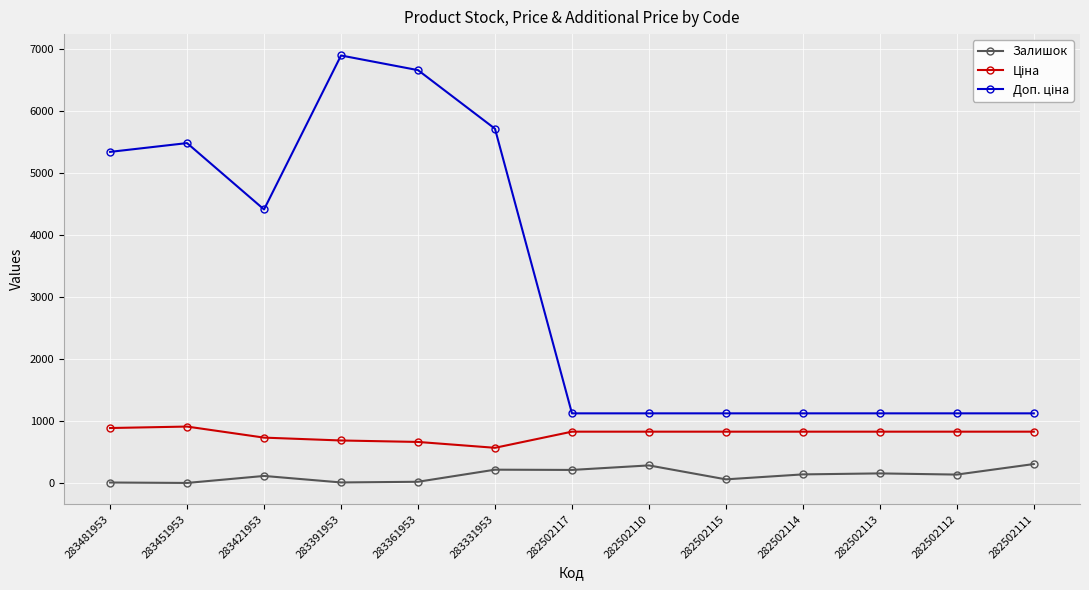

Which label corresponds to the largest value in the chart?

283391953